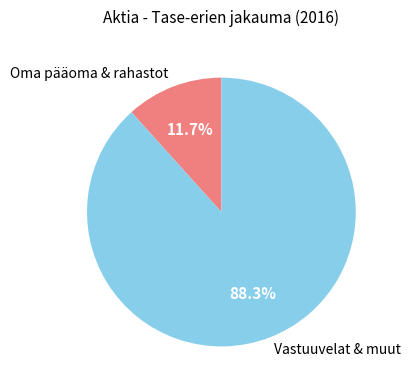

Which category has the smallest portion of the pie?

Oma pääoma & rahastot